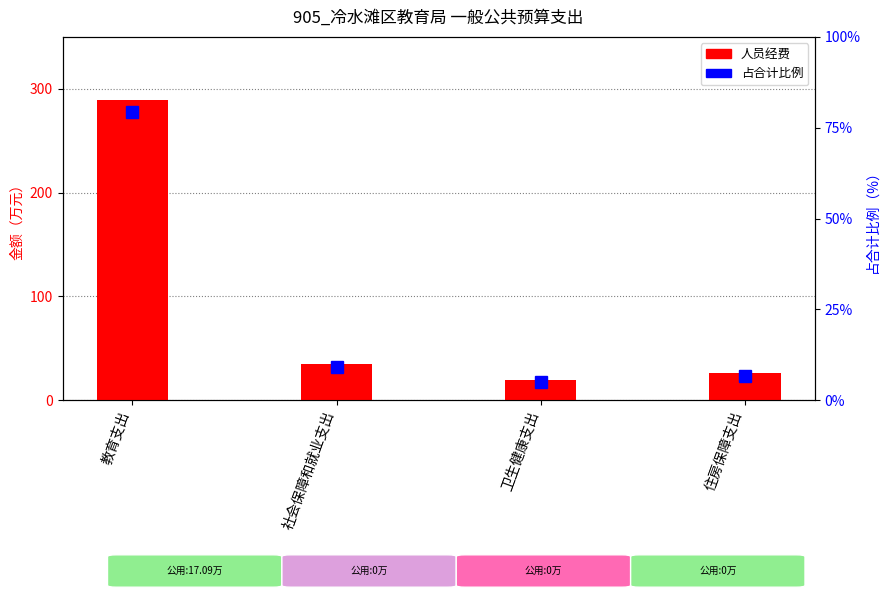

What are all the series names shown in the legend?

人员经费, 占合计比例